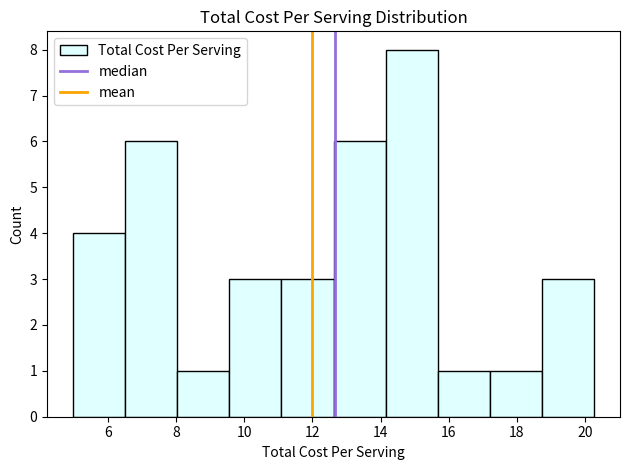

How tall is the bar that spans 17.2 to 18.8 on the x-axis? Neither the bar edges nor the heights are printed on the chart, so give them approximately, as read against the axes.

1